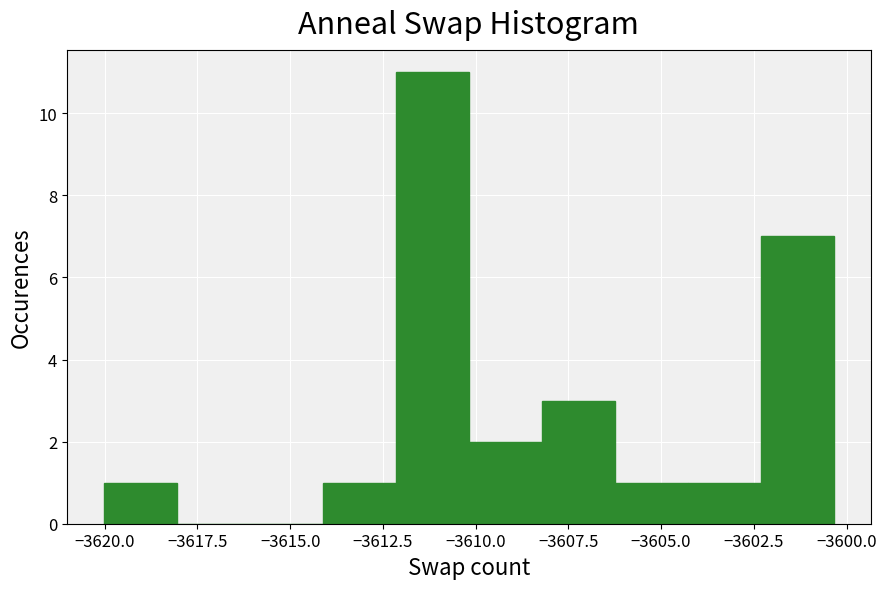

Around what value on the x-axis is the tallest bar? Give the approximate position of its centre, as read against the axis.

-3611.0